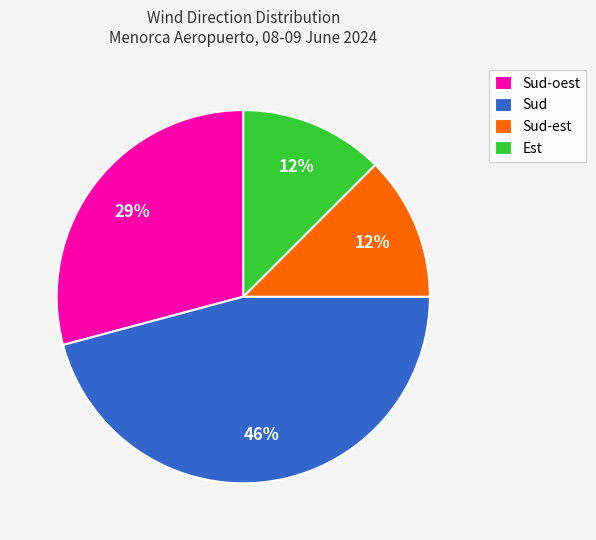

Do Sud-est and Sud together represent more than half of the pie?

Yes